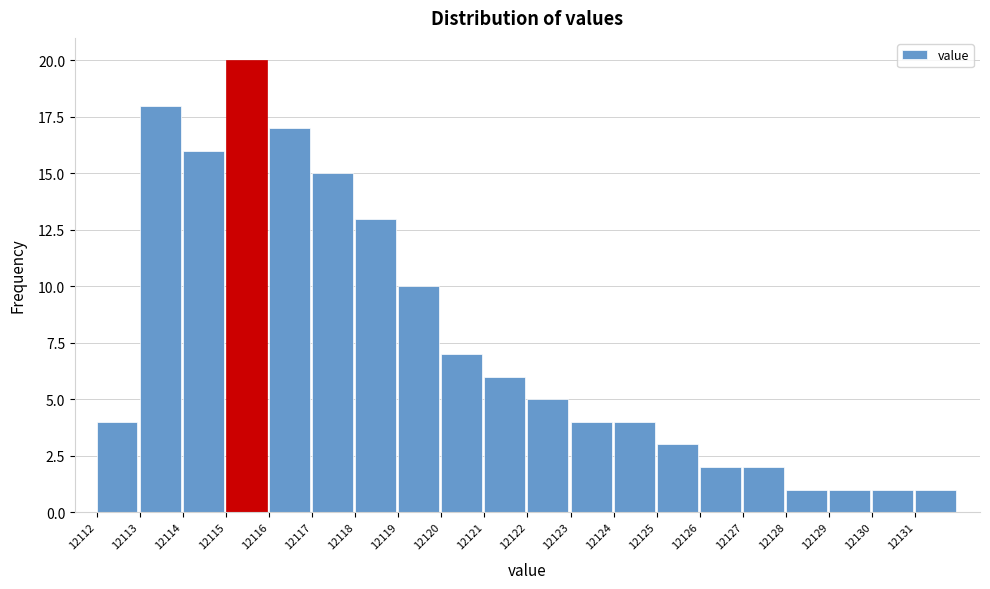

Over which range of the x-axis is the bar tallest?

12115 to 12116